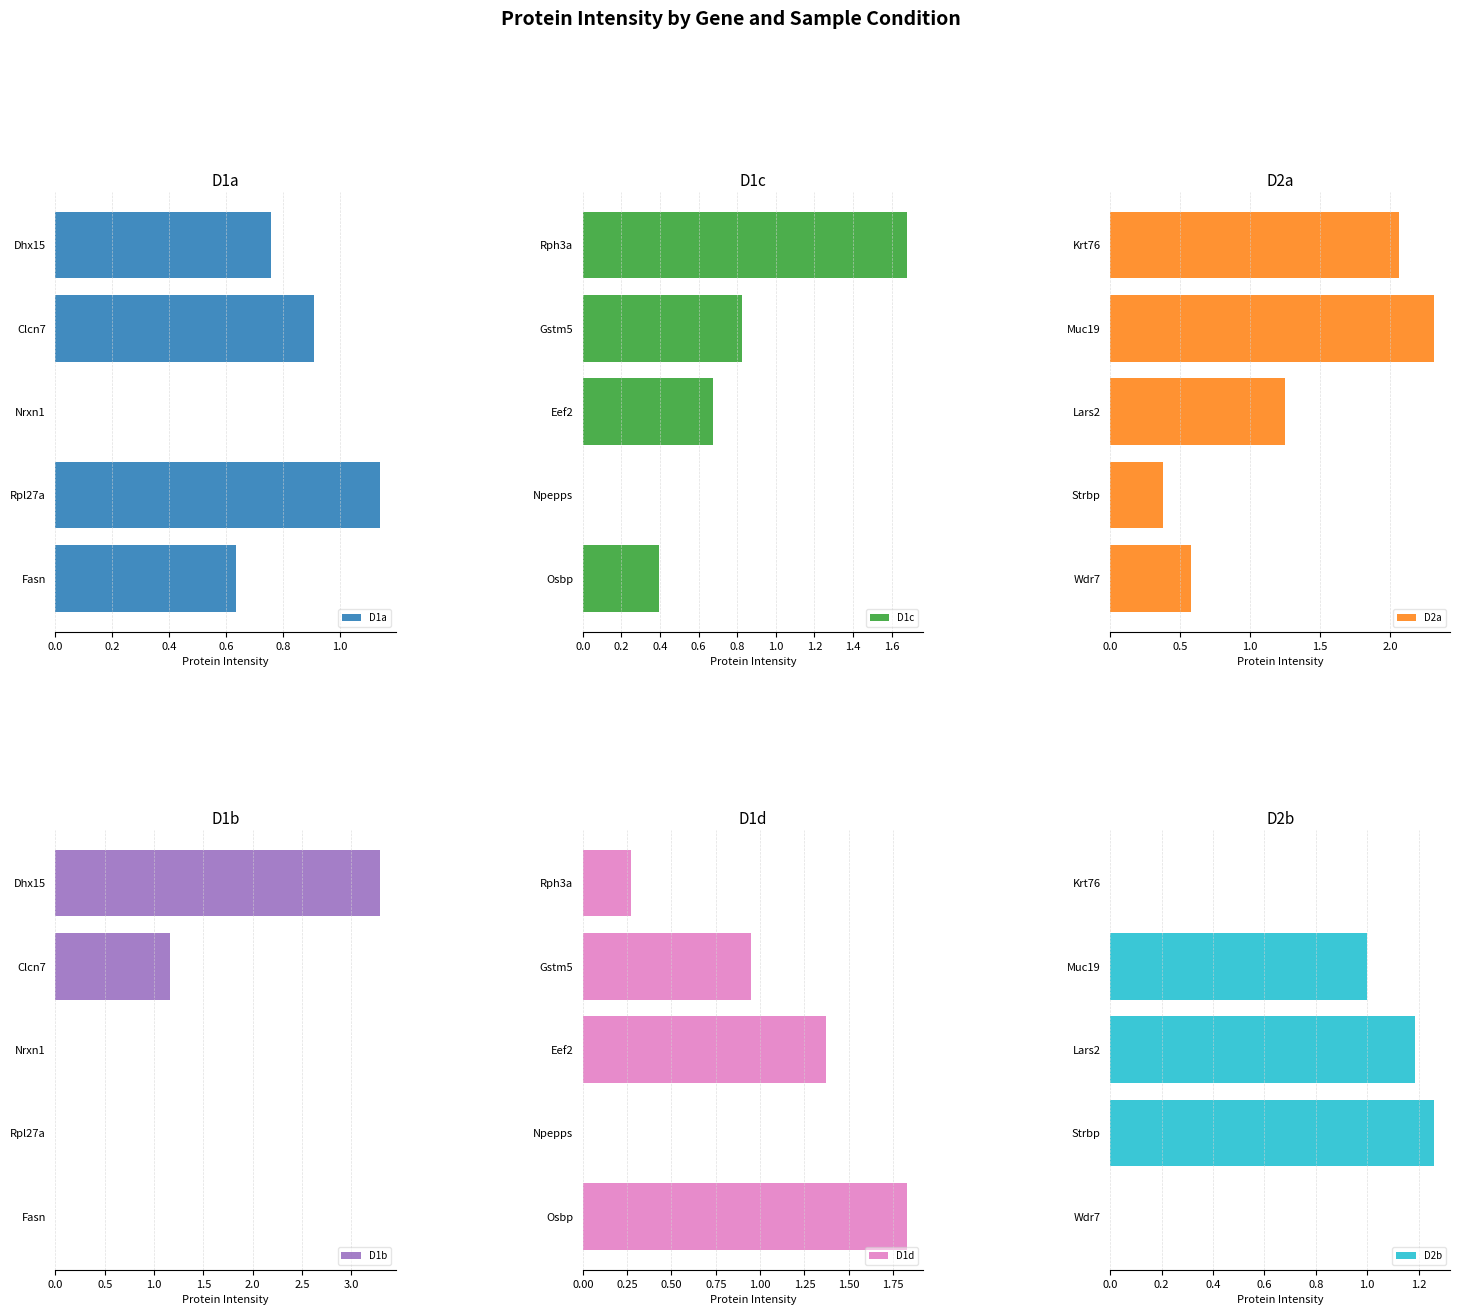

Reading left to right, what are all the values shown in this chart?

D1a: 0.8	0.9	0.0	1.1	0.6
D1c: 1.7	0.8	0.7	0.0	0.4
D2a: 2.1	2.3	1.2	0.4	0.6
D1b: 3.3	1.2	0.0	0.0	0.0
D1d: 0.3	0.9	1.4	0.0	1.8
D2b: 0.0	1.0	1.2	1.3	0.0